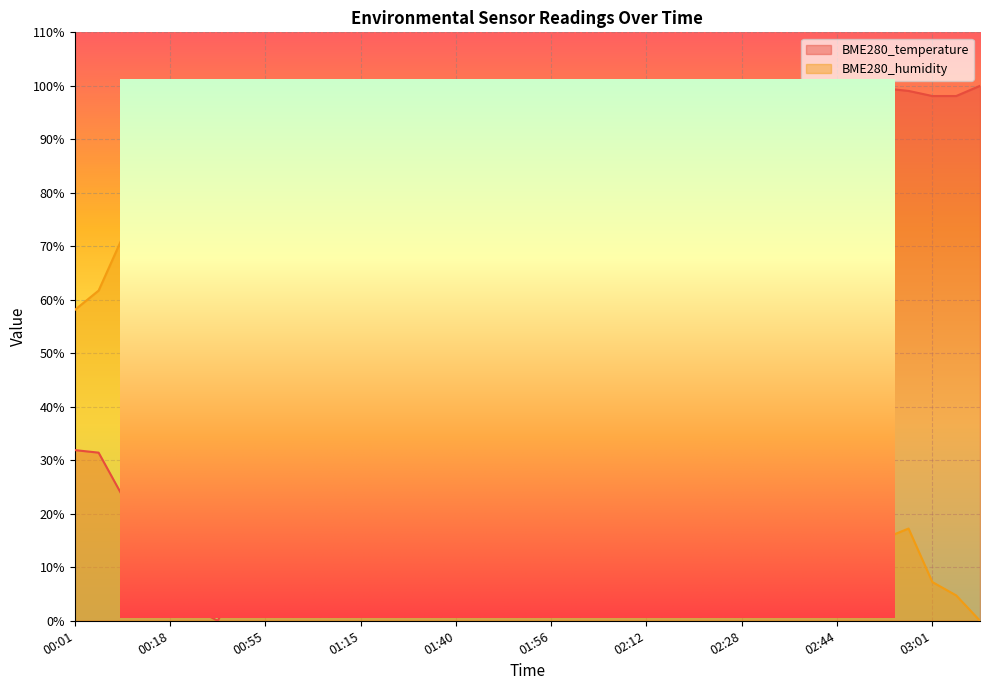

What is the approximate value of BME280_temperature at 00:01?

31.9